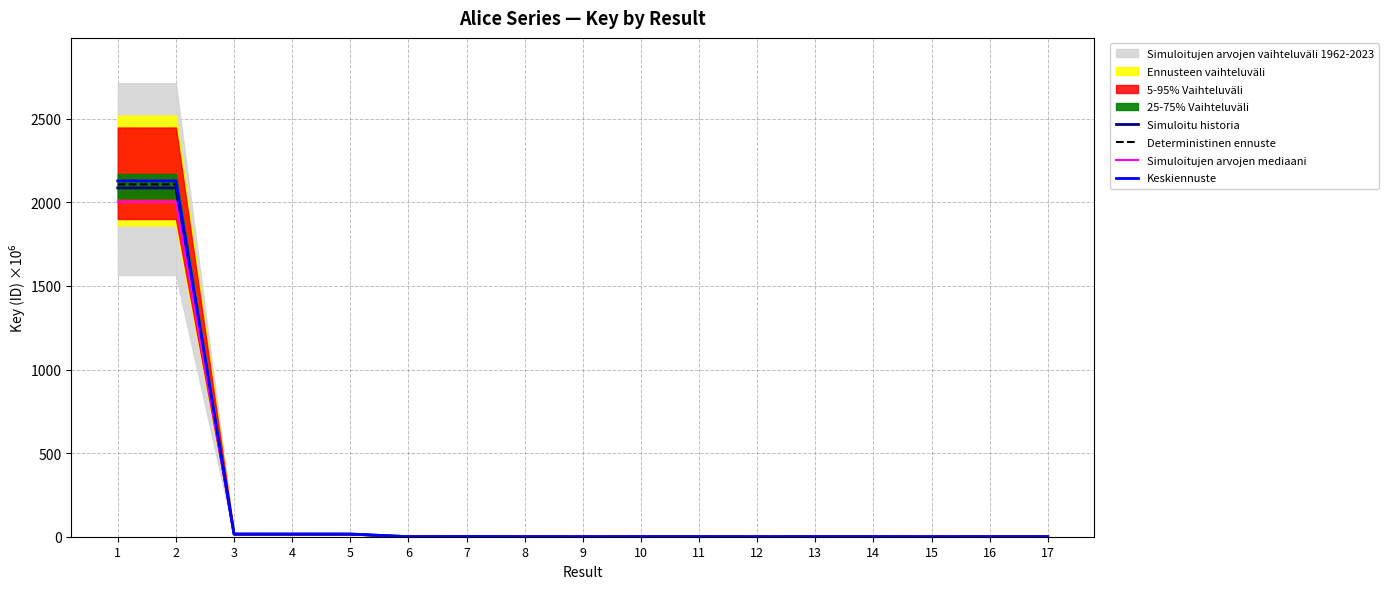

Reading left to right, what are all the values shown in this chart?

Simuloitu historia: 1=2086.7	2=2086.7	3=15.7	4=15.7	5=15.7	6=0.3	7=1.4	8=0.3	9=0.0	10=0.3	11=0.3	12=0.0	13=0.3	14=0.3	15=0.0	16=0.3	17=0.3
Deterministinen ennuste: 1=2107.5	2=2107.5	3=15.9	4=15.9	5=15.9	6=0.3	7=1.5	8=0.3	9=0.0	10=0.3	11=0.3	12=0.0	13=0.3	14=0.3	15=0.0	16=0.3	17=0.3
Simuloitujen arvojen mediaani: 1=2003.2	2=2003.2	3=15.1	4=15.1	5=15.1	6=0.3	7=1.4	8=0.3	9=0.0	10=0.3	11=0.3	12=0.0	13=0.3	14=0.3	15=0.0	16=0.3	17=0.3
Keskiennuste: 1=2128.4	2=2128.4	3=16.0	4=16.0	5=16.0	6=0.3	7=1.5	8=0.3	9=0.0	10=0.3	11=0.3	12=0.0	13=0.3	14=0.3	15=0.0	16=0.3	17=0.3